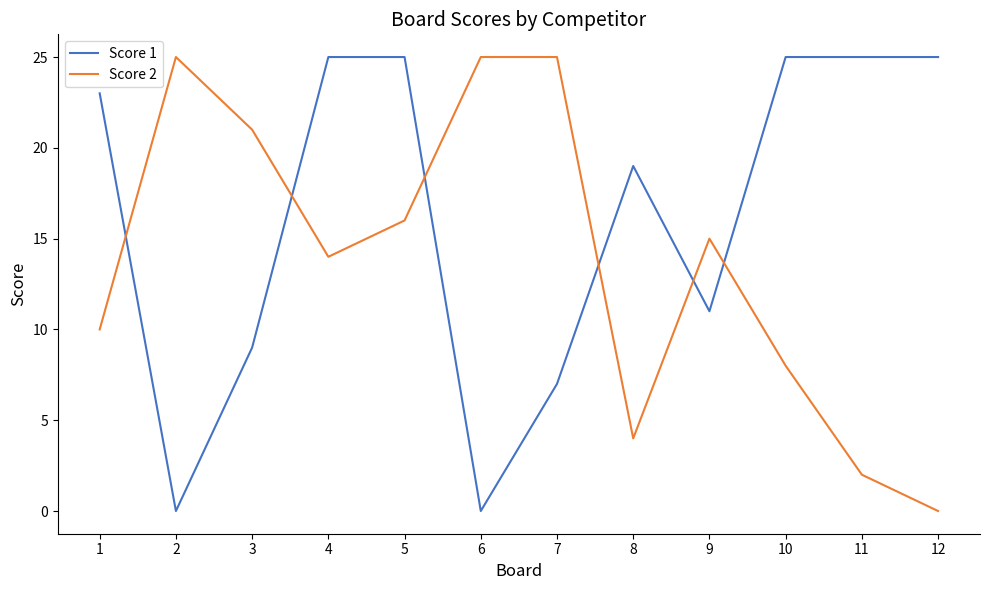

What are all the series names shown in the legend?

Score 1, Score 2